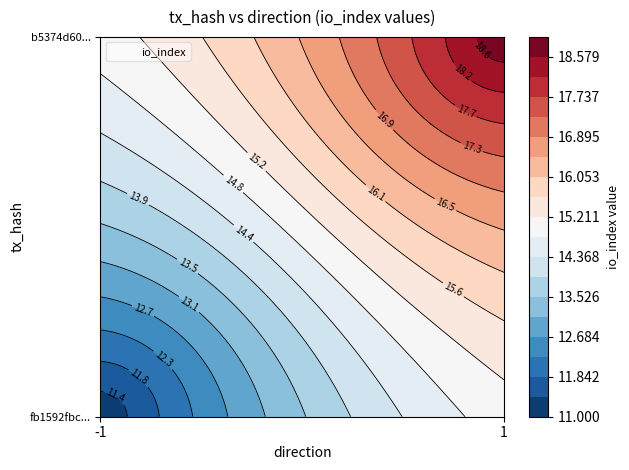

What is the total value across all series at io_index?

30